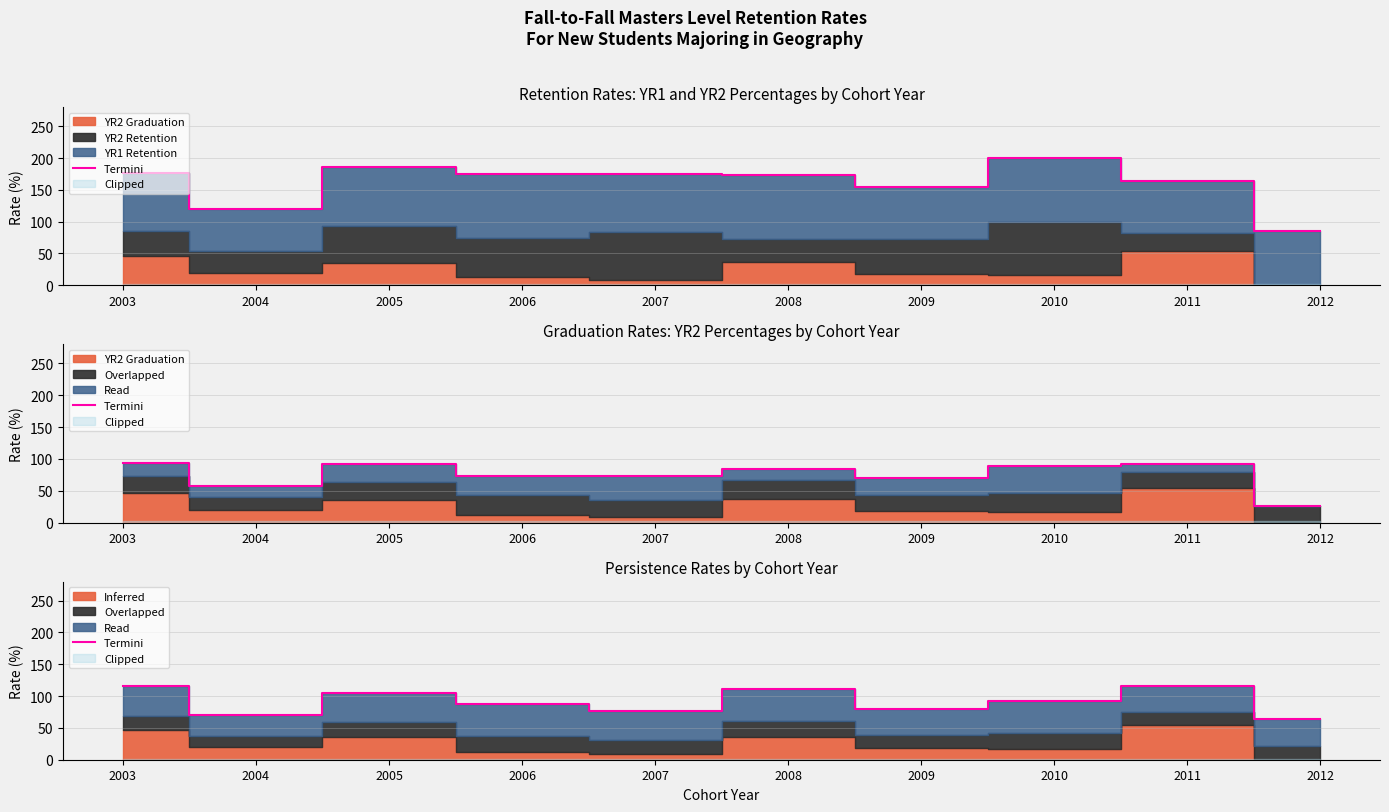

Reading left to right, list all the values displayed in this chart.

2003=115.4	2004=70.0	2005=105.4	2006=87.5	2007=77.1	2008=111.4	2009=79.5	2010=91.7	2011=115.9	2012=64.3